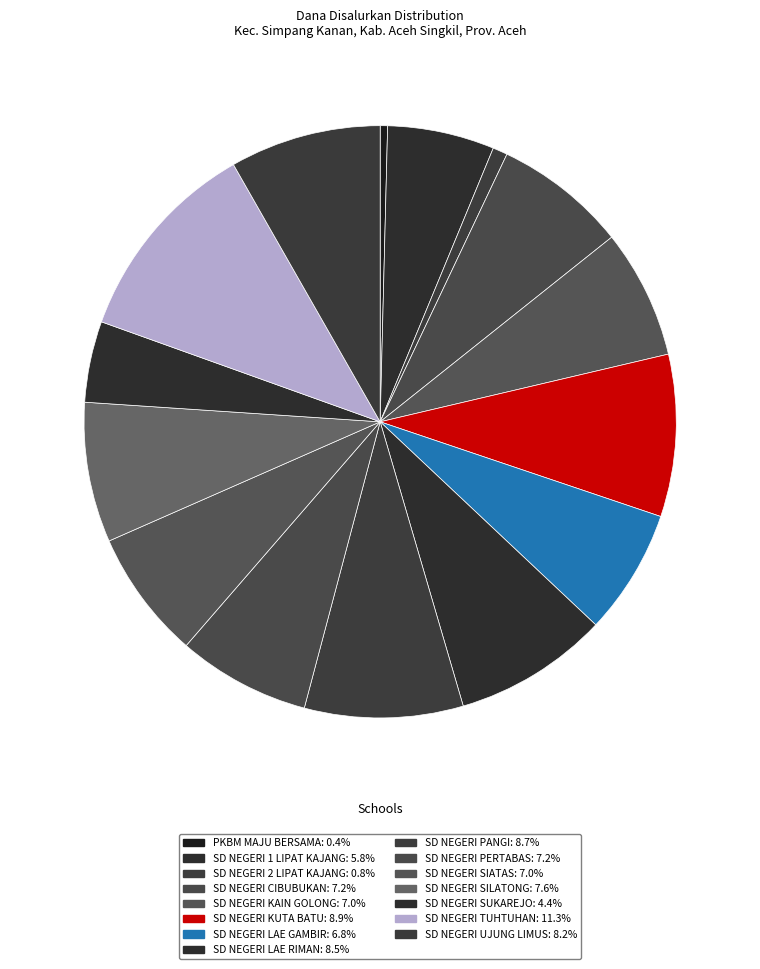

To the nearest percent, what is the average slice percentage?

7%